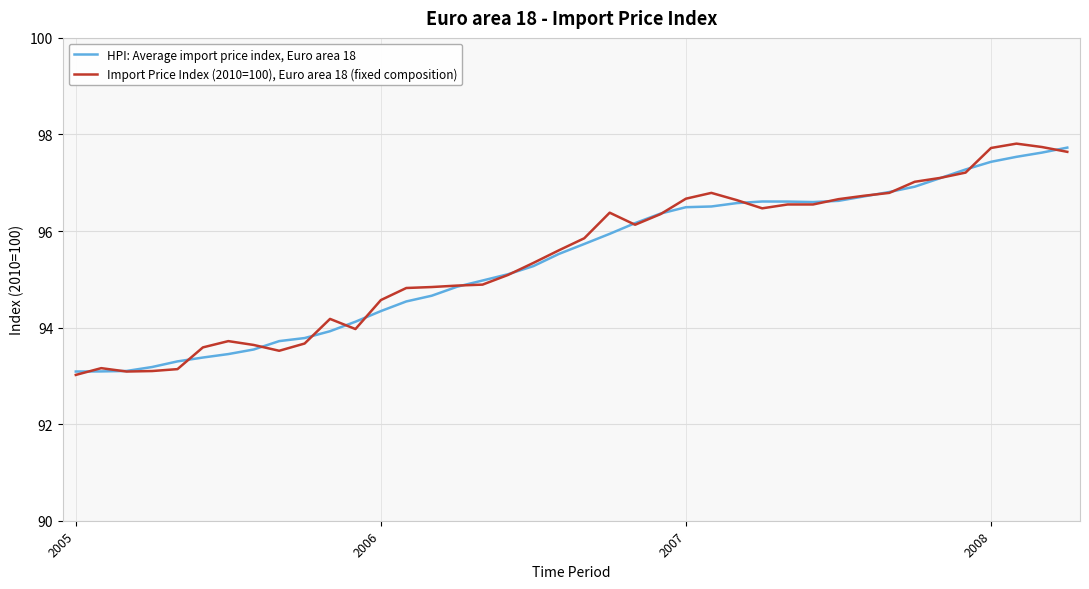

What is the minimum value shown in the chart?

93.0